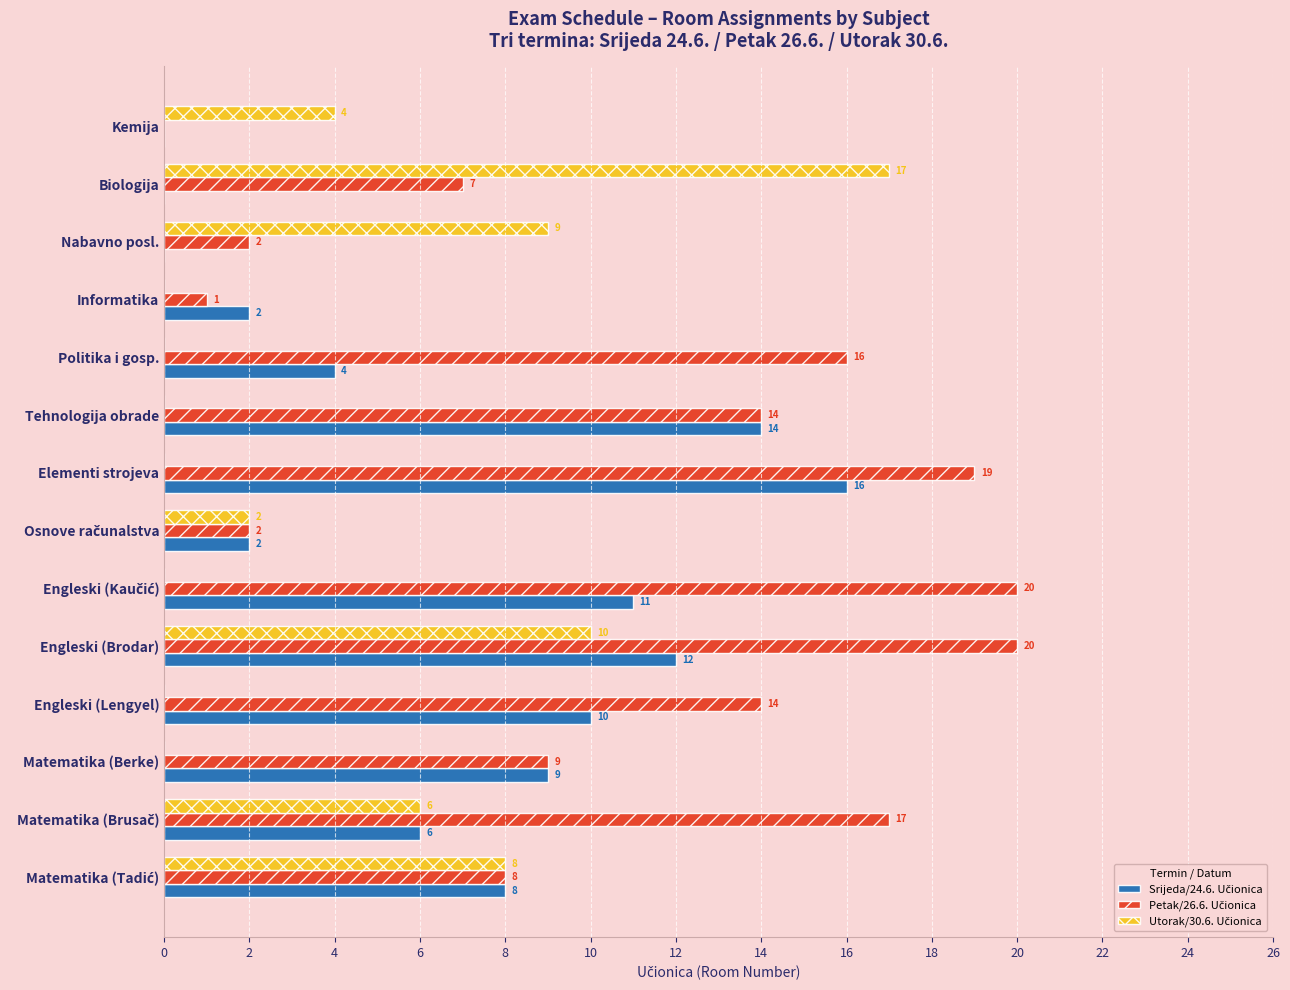

What is the total value across all series at Informatika?

3